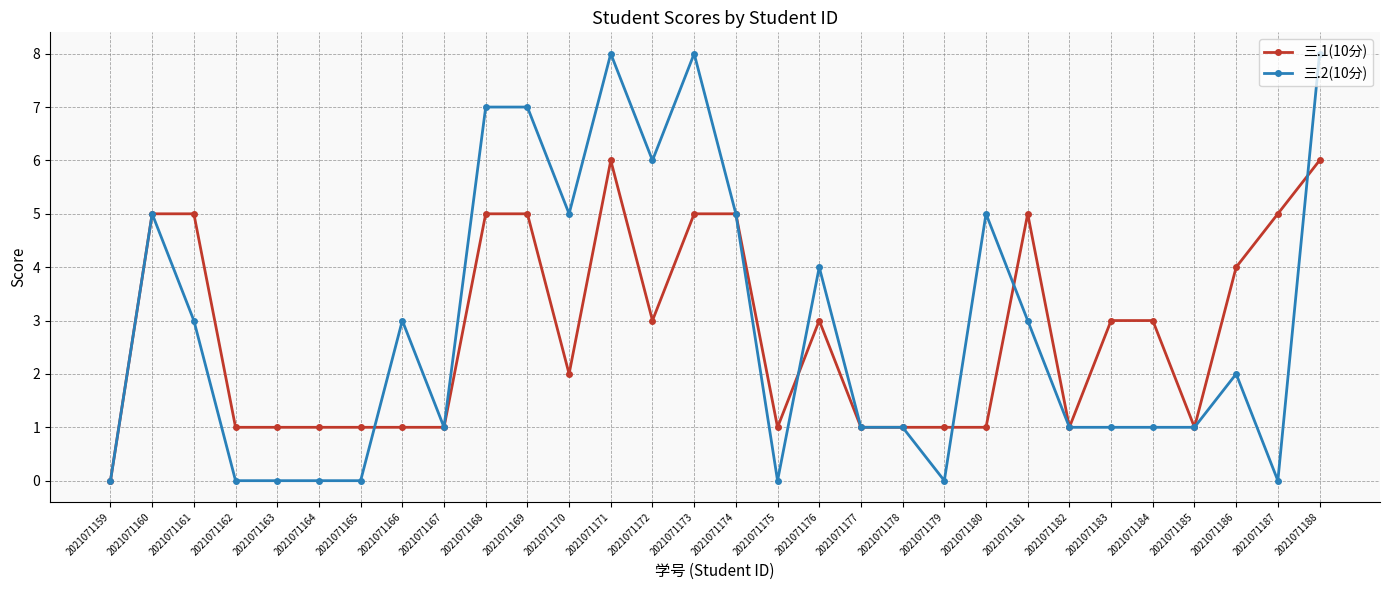

True or false: 三.2(10分) has more than 2 points higher than both neighbors.

True